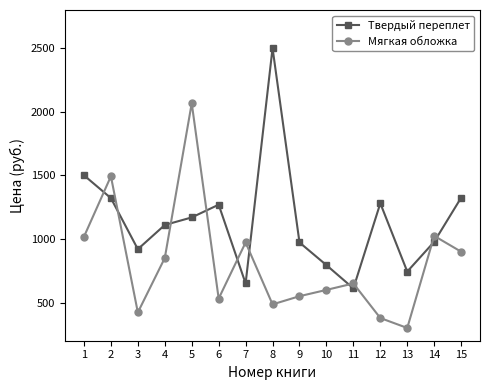

True or false: Мягкая обложка has a value of 596.5 at 3.

False